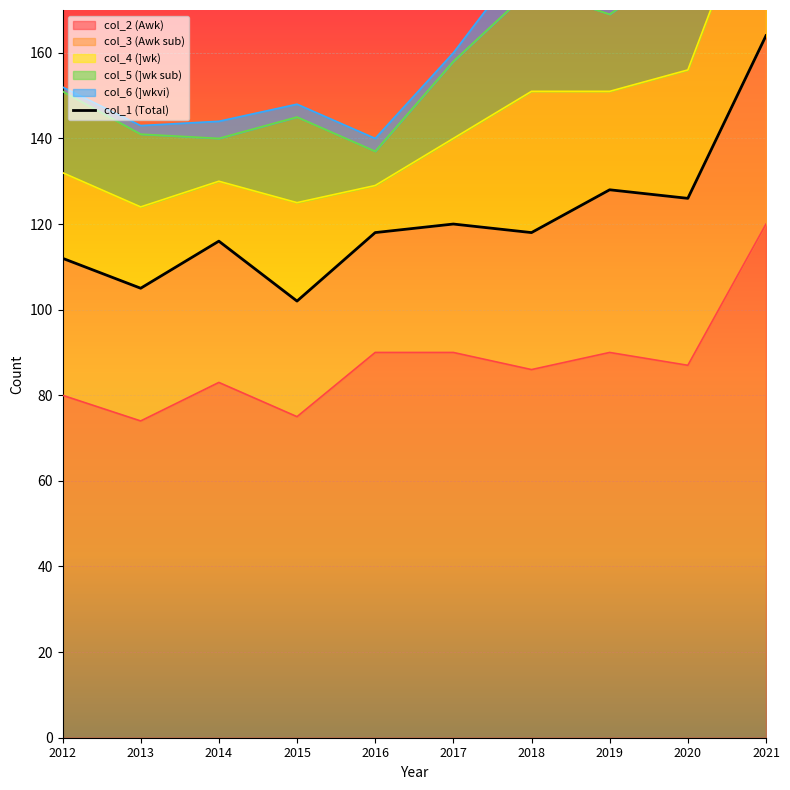

Which category has the highest value across all series?

2021